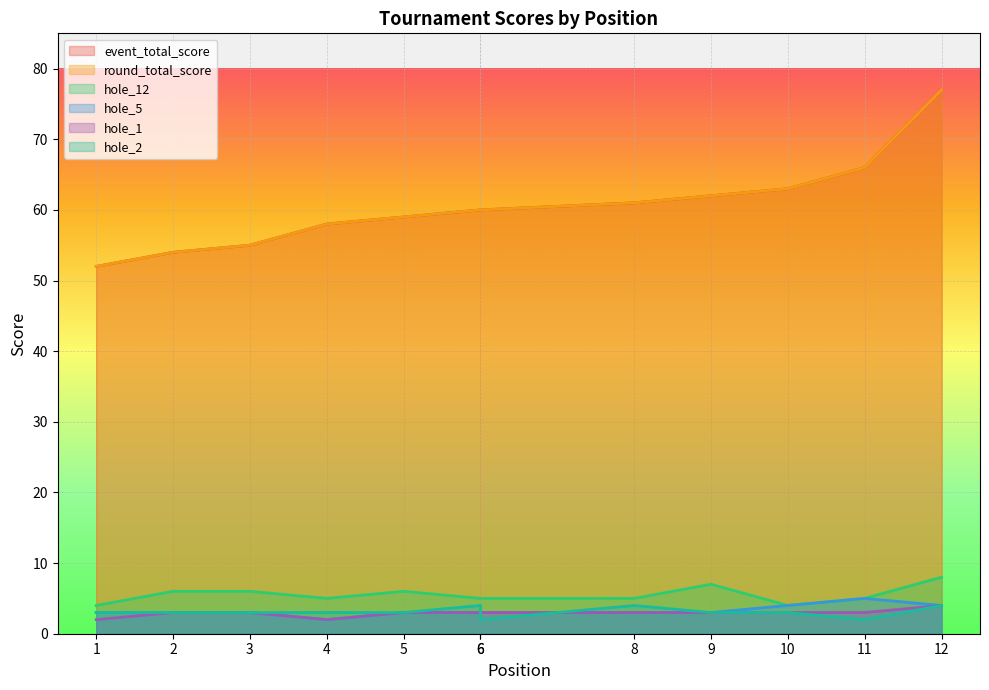

At which category is the sum across all series the highest?

12